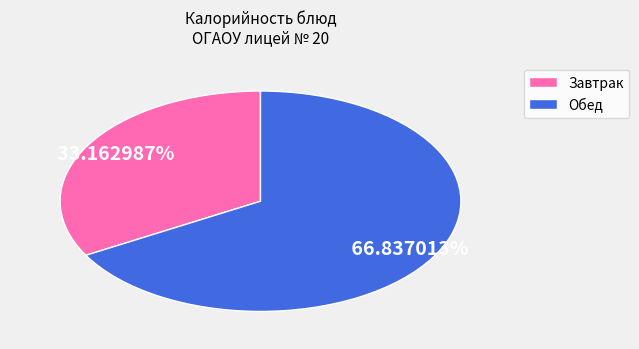

Is there a majority slice in this chart?

Yes